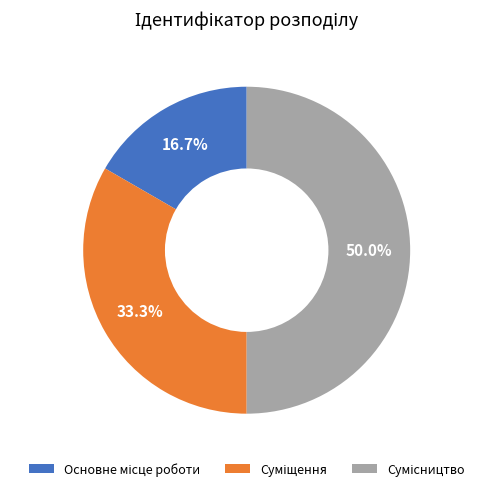

How many slices are in this pie chart?

3